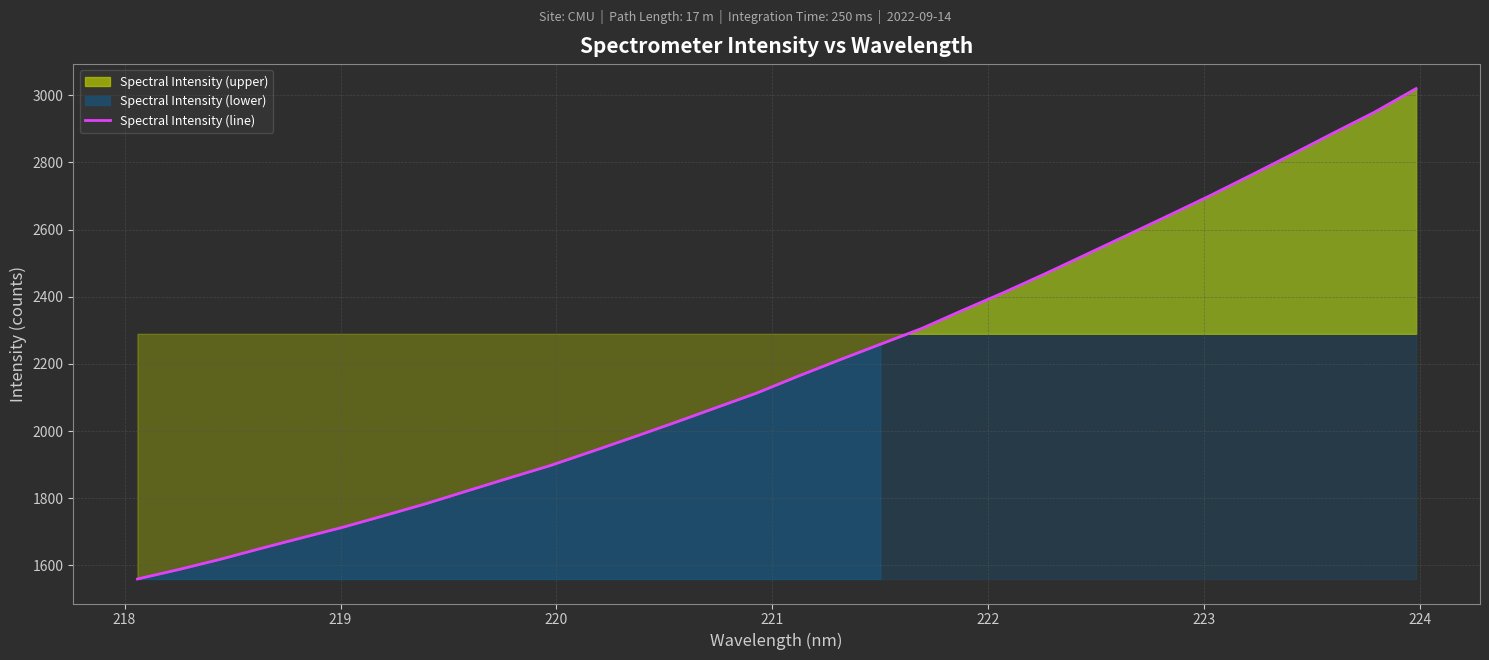

What is the highest value of the Spectral Intensity (line) series?

3019.7